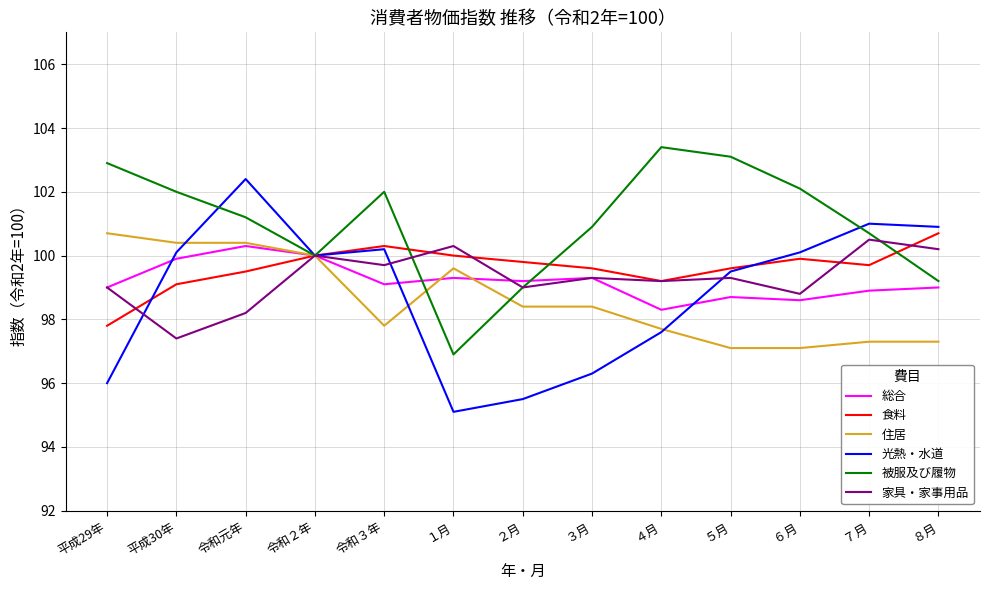

Which series ends up on top after the final intersection of 光熱・水道 and 家具・家事用品?

光熱・水道